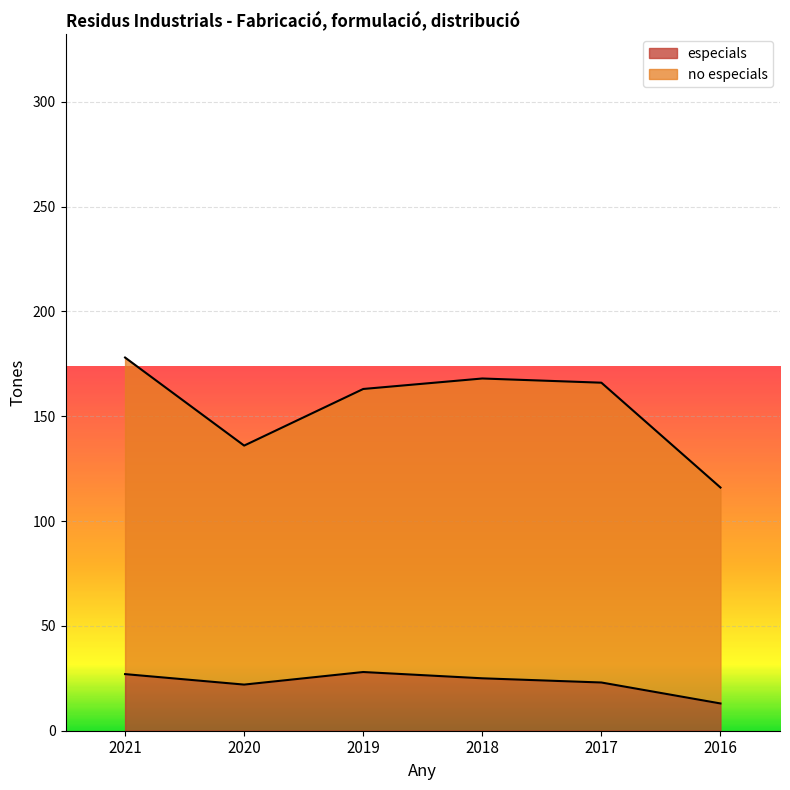

Rank the categories by no especials value from highest to lowest.

2021, 2018, 2017, 2019, 2020, 2016